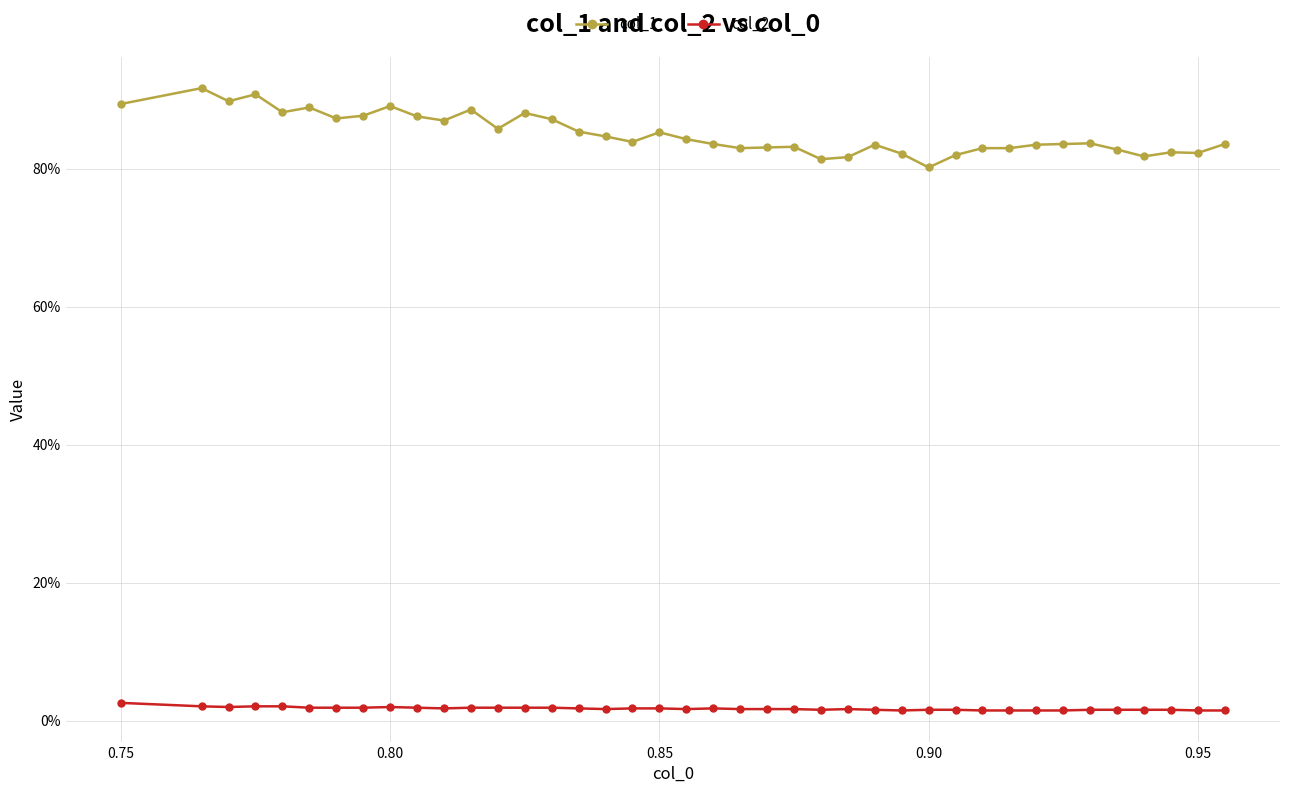

Does the chart have visible grid lines?

Yes